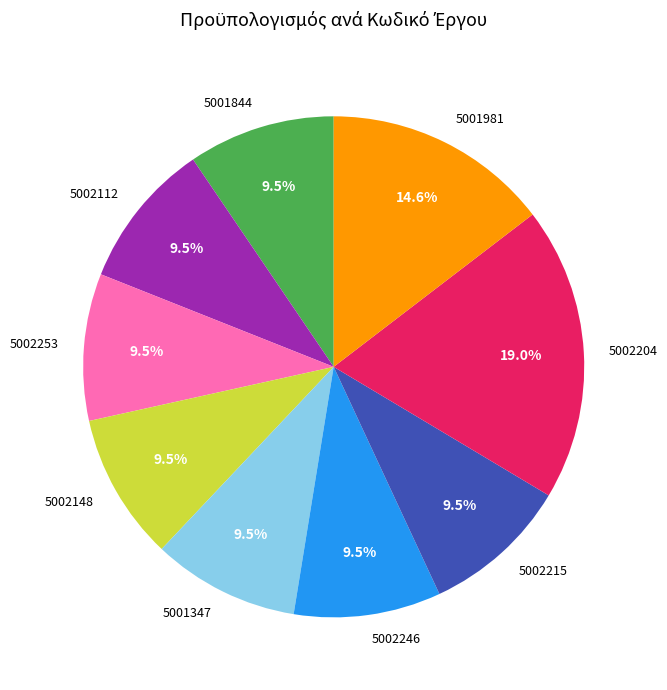

Combined, what portion of the pie is 5002204 and 5002112?

28.5%